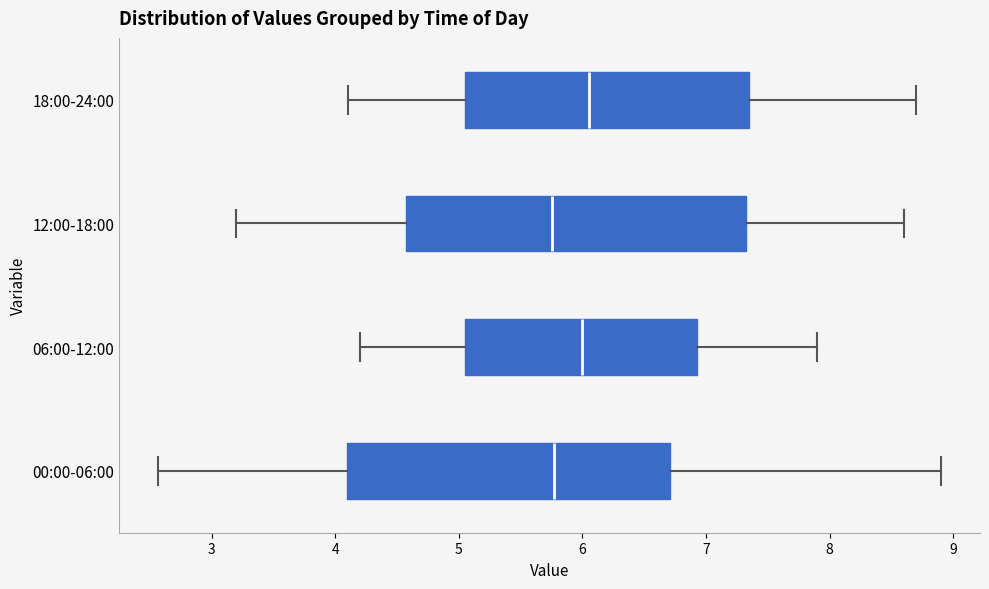

Reading bottom to top, read every box against the x-axis: the position of its median line, the range the box covers, and the ends of its whiskers. The values are not printed on the chart, so give them approximately, as read against the axis.

00:00-06:00: median 5.8, box 4.1 to 6.7, whiskers 2.6 to 8.9
06:00-12:00: median 6.0, box 5.1 to 6.9, whiskers 4.2 to 7.9
12:00-18:00: median 5.8, box 4.6 to 7.3, whiskers 3.2 to 8.6
18:00-24:00: median 6.1, box 5.1 to 7.4, whiskers 4.1 to 8.7